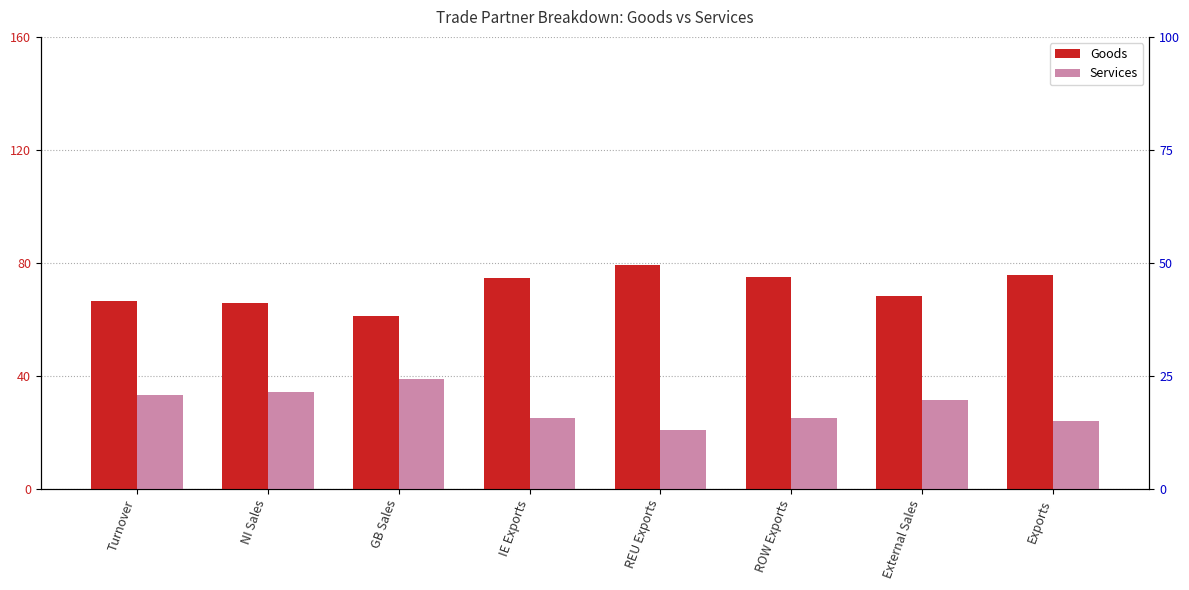

Rank the series by their maximum value, from highest to lowest.

Goods, Services